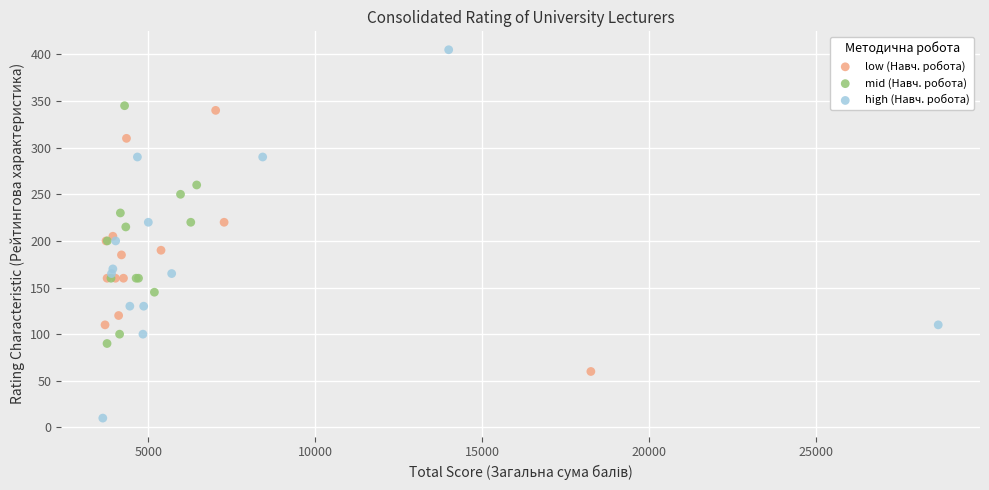

Which series has the widest spread of Y values?

high (Навч. робота)